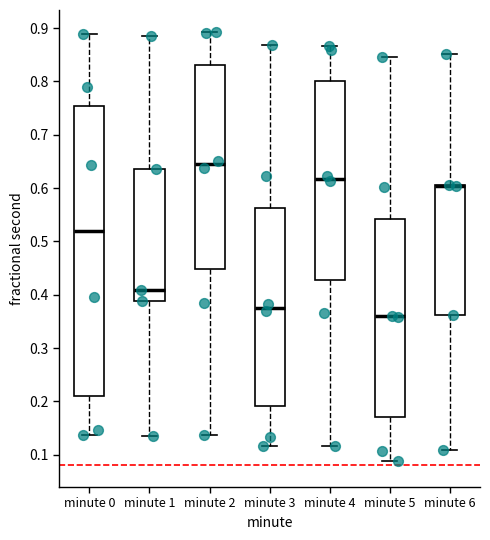

Reading left to right, transcribe this box plot: for each box, give where its median line is, the range the box spans, and where its two whiskers end, as read against the y-axis. The values are not printed on the chart, so give them approximately, as read against the axis.

minute 0: median 0.52, box 0.21 to 0.75, whiskers 0.14 to 0.89
minute 1: median 0.41, box 0.39 to 0.64, whiskers 0.14 to 0.88
minute 2: median 0.64, box 0.45 to 0.83, whiskers 0.14 to 0.89
minute 3: median 0.38, box 0.19 to 0.56, whiskers 0.12 to 0.87
minute 4: median 0.62, box 0.43 to 0.80, whiskers 0.12 to 0.87
minute 5: median 0.36, box 0.17 to 0.54, whiskers 0.09 to 0.84
minute 6: median 0.60 (drawn on the box's upper edge), box 0.36 to 0.61, whiskers 0.11 to 0.85